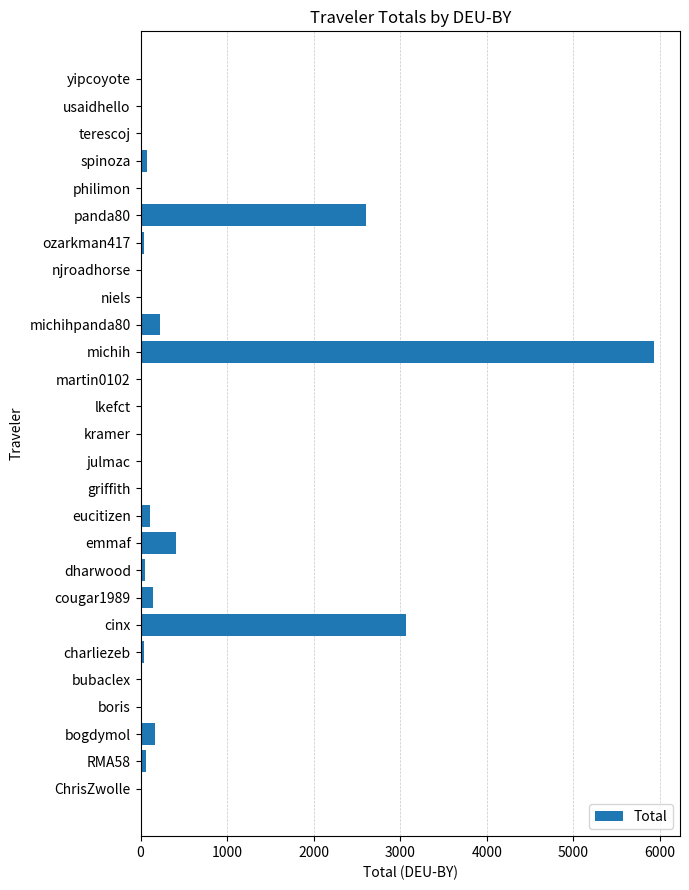

The chart shows a value of 166.2 at bogdymol. True or false?

True